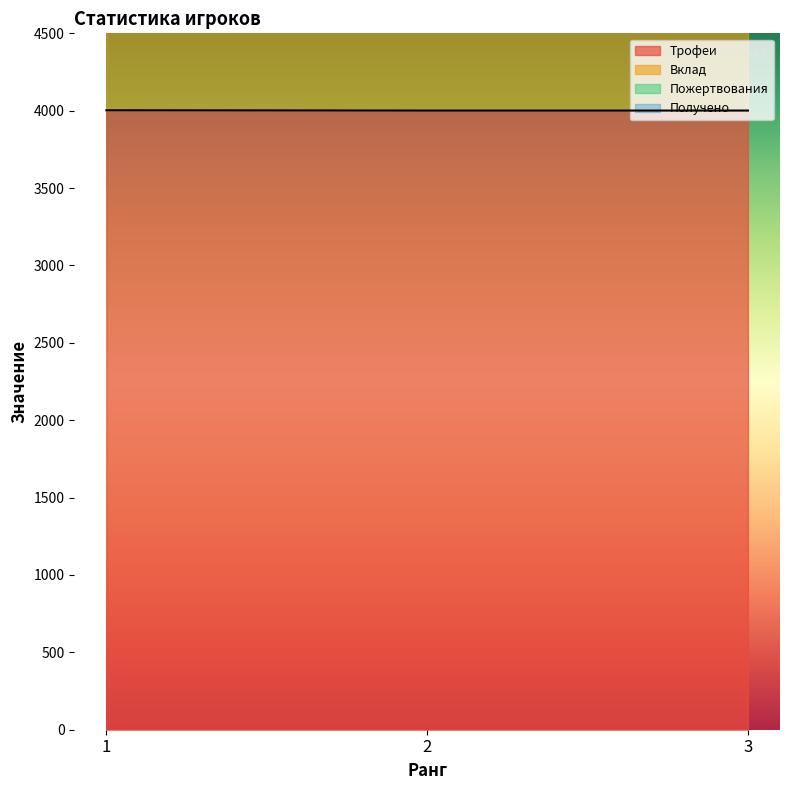

What is the spread (max minus min) of values at 3?

2000